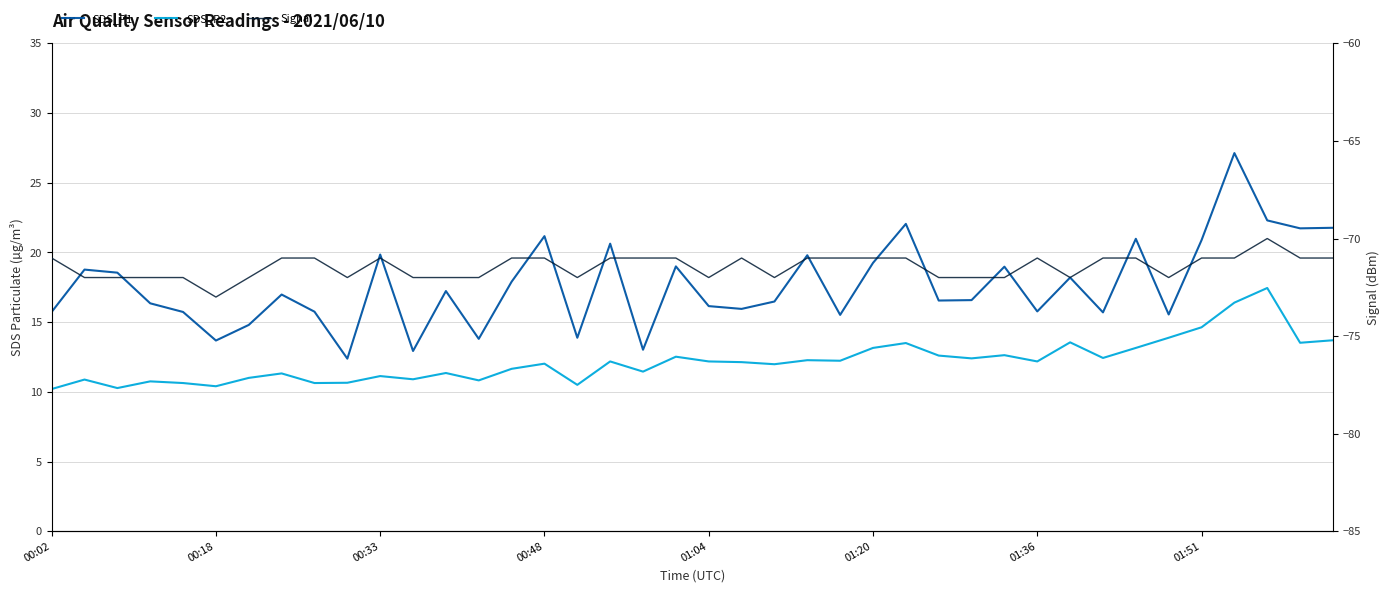

True or false: SDS_P2 and Signal cross at least once.

False